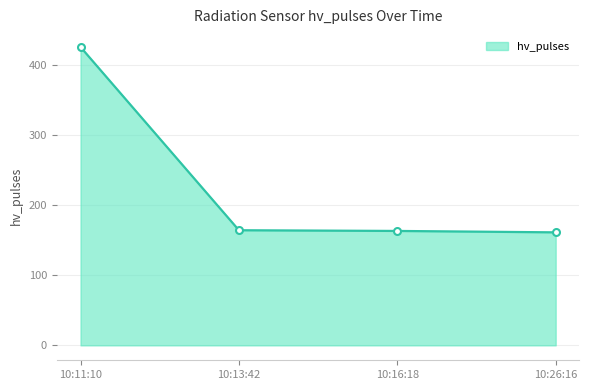

The chart shows a value of 163 at 10:16:18. True or false?

True